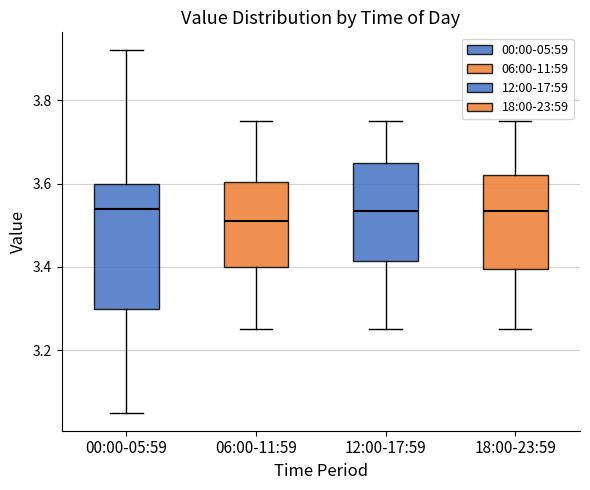

Which box's median line is the lowest?

06:00-11:59